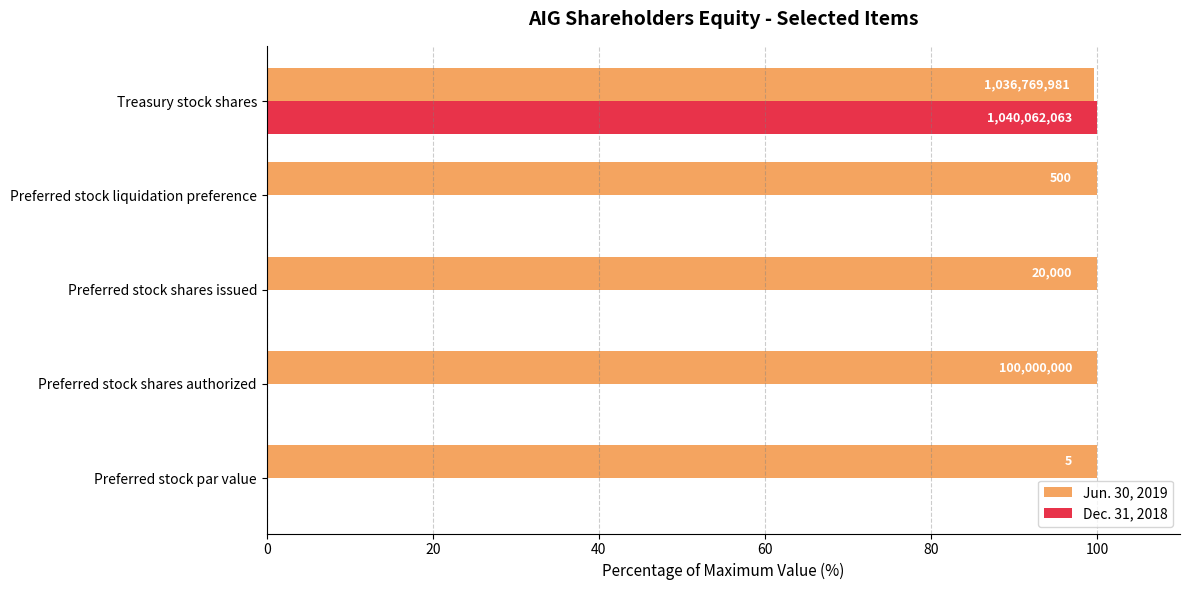

What are all the series names shown in the legend?

Jun. 30, 2019, Dec. 31, 2018